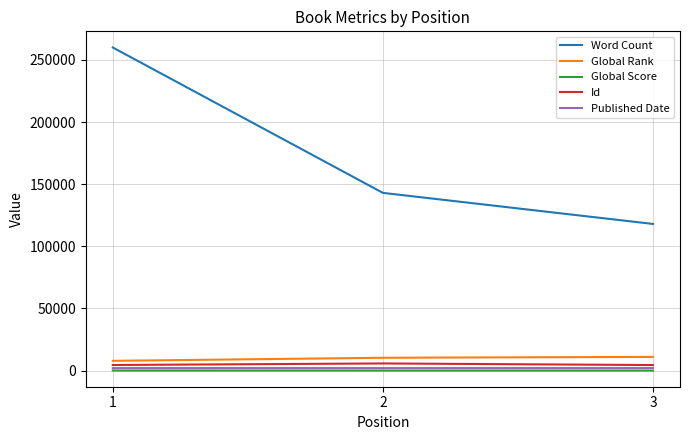

Which series changed the most between 2 and 3?

Word Count